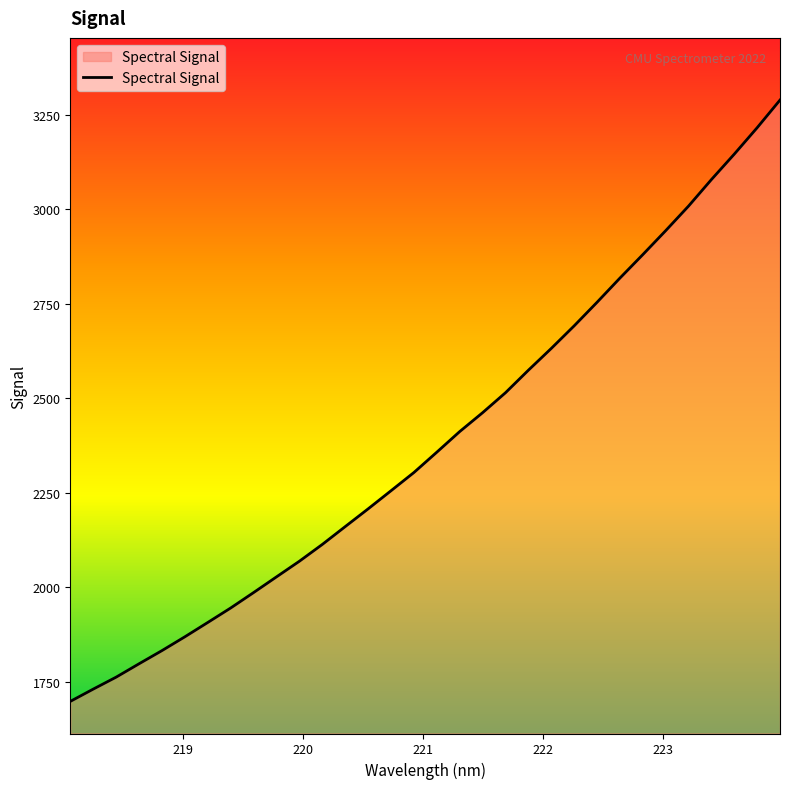

Reading left to right, transcribe all the data shown in this chart.

1698.2	1730.6	1762.3	1797.7	1832.5	1869.1	1907.0	1945.3	1986.2	2027.7	2069.1	2113.5	2160.7	2207.6	2255.6	2303.8	2357.6	2412.1	2462.0	2514.8	2574.4	2632.0	2691.8	2754.1	2818.1	2880.2	2943.6	3008.6	3078.8	3146.1	3215.9	3289.2